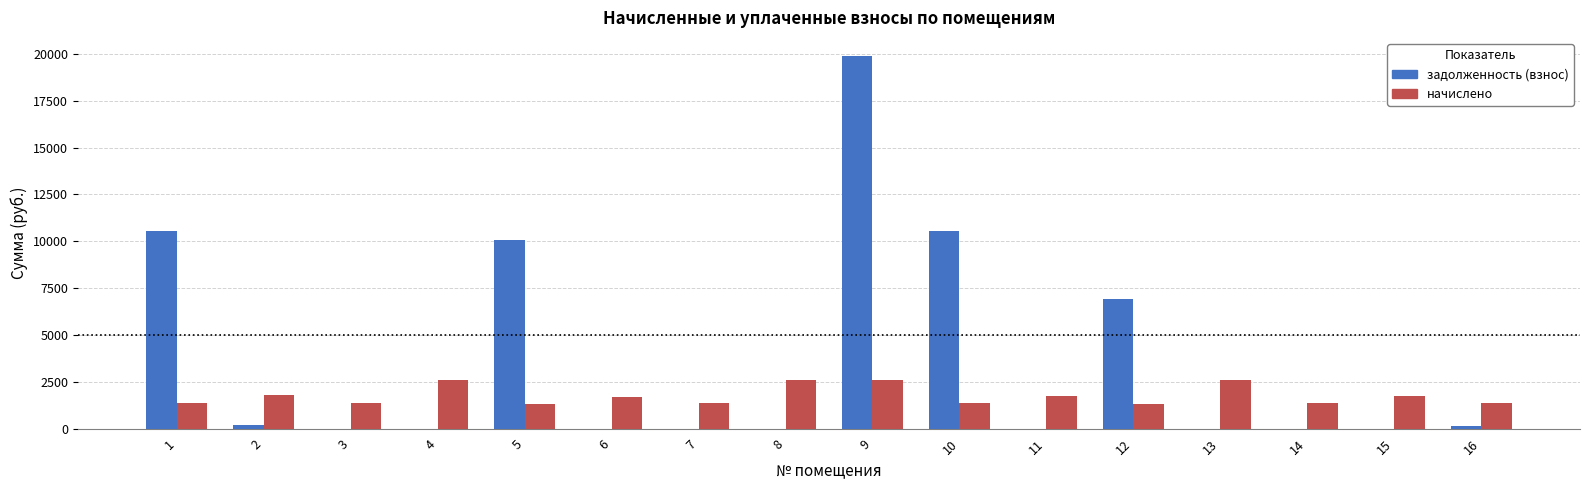

Which series has the largest range (max minus min)?

задолженность (взнос)